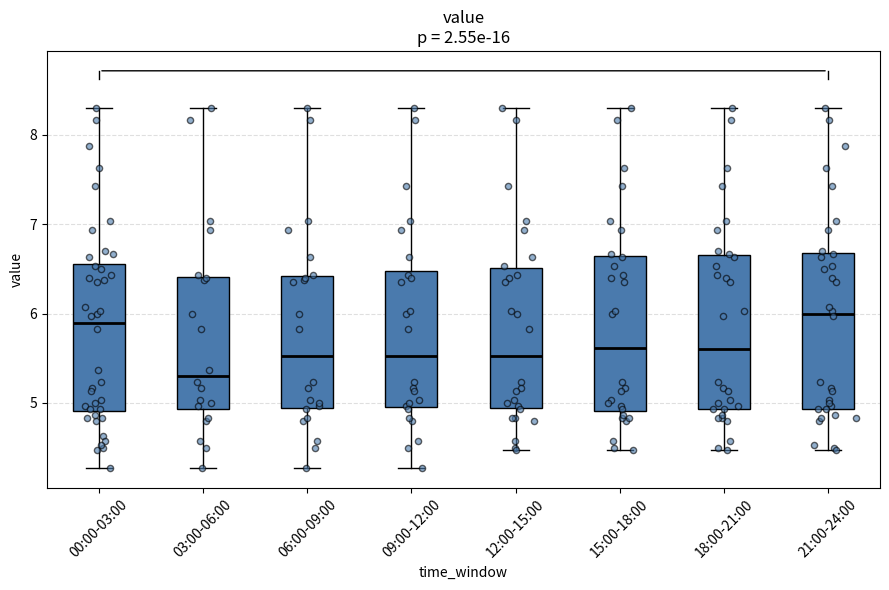

Where is the upper edge of the box for 03:00-06:00 on the y-axis? The values are not printed on the chart, so give them approximately, as read against the axis.

6.4